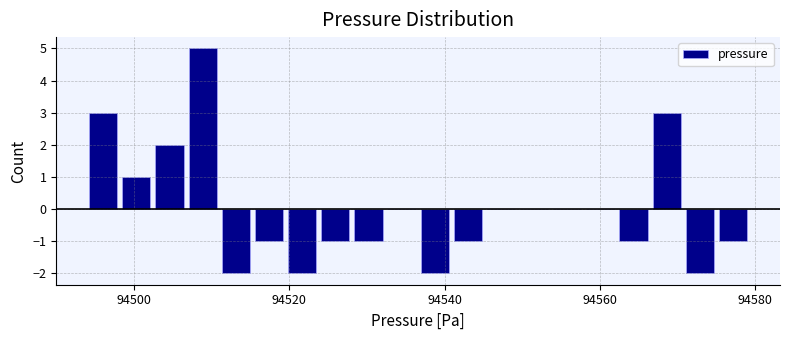

Around what value on the x-axis is the tallest bar? Give the approximate position of its centre, as read against the axis.

94508